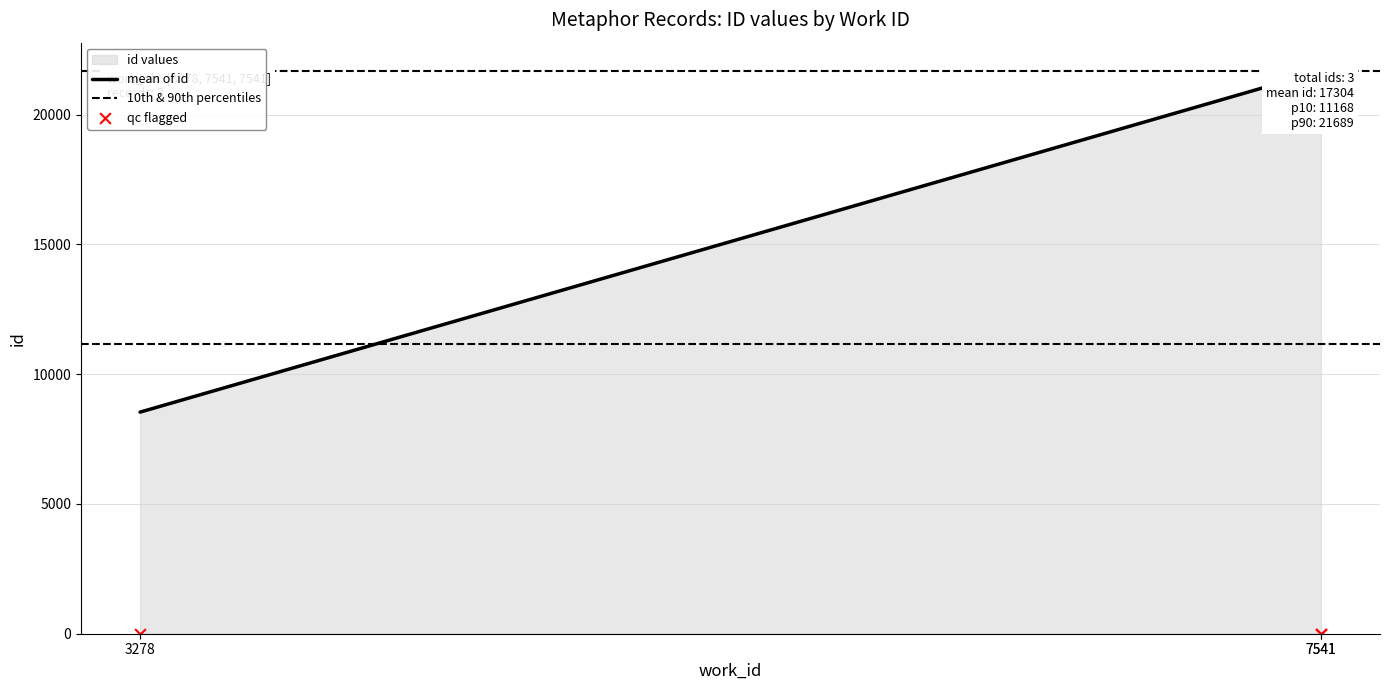

Between 7541 and 3278, which is larger?

7541